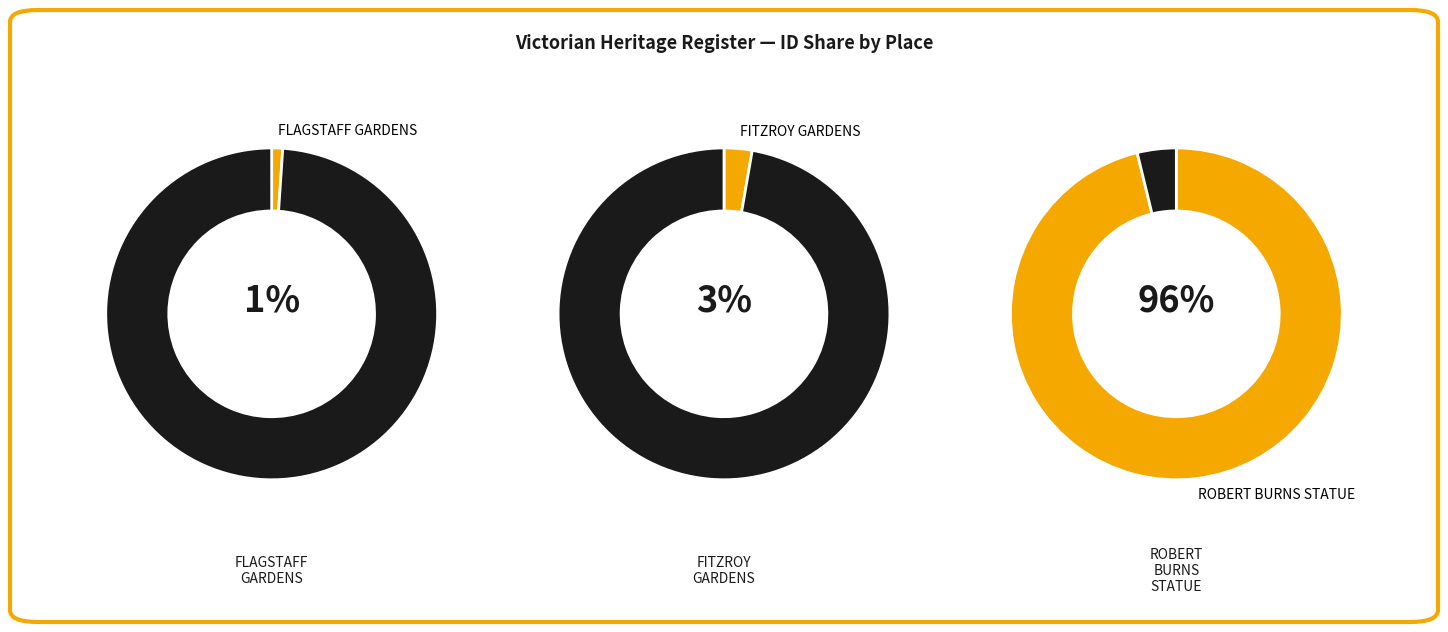

The ROBERT BURNS STATUE slice represents 99% of the pie. True or false?

False